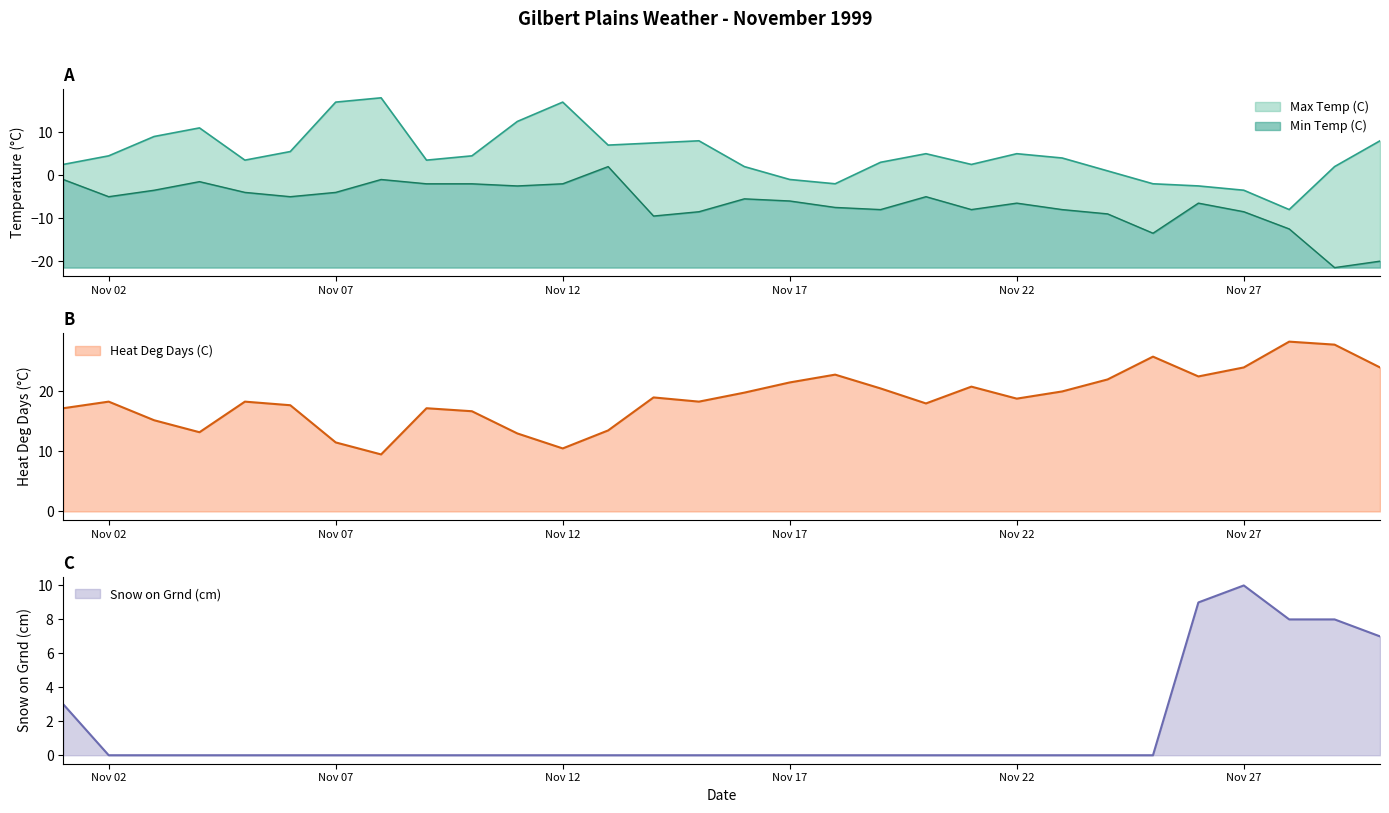

How many lines are shown in the chart?

4